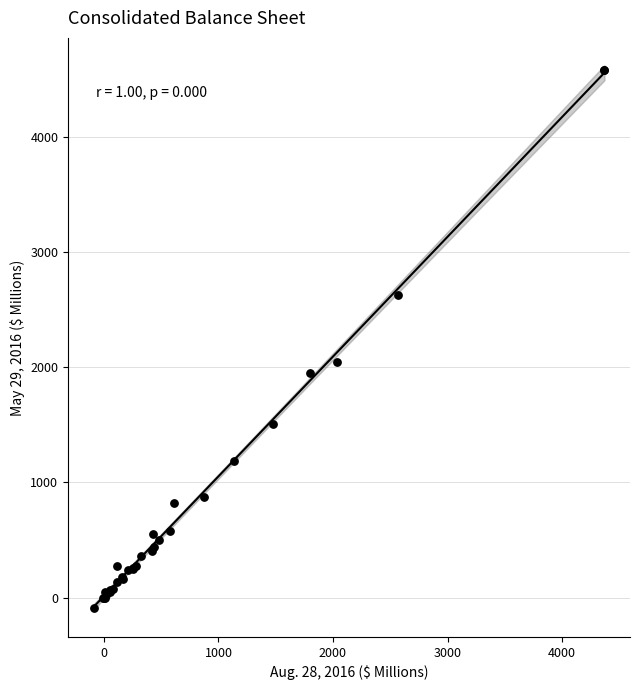

What Y value in the scatter plot is closest to 2247?

2041.6